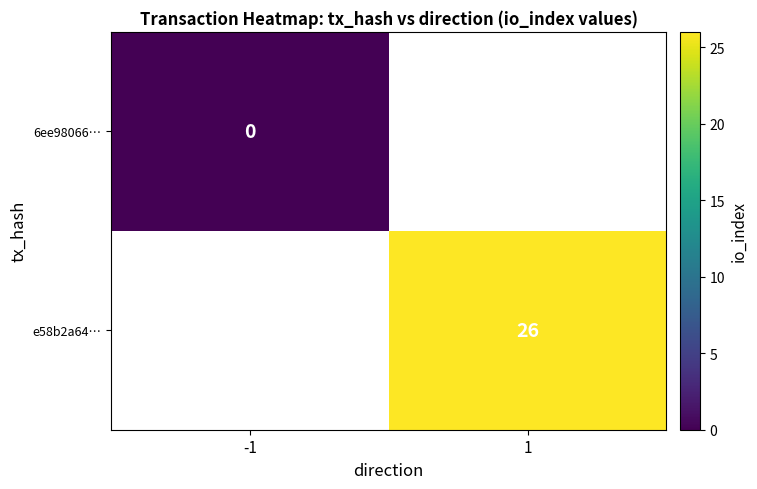

At how many categories does at least one series exceed 23?

1